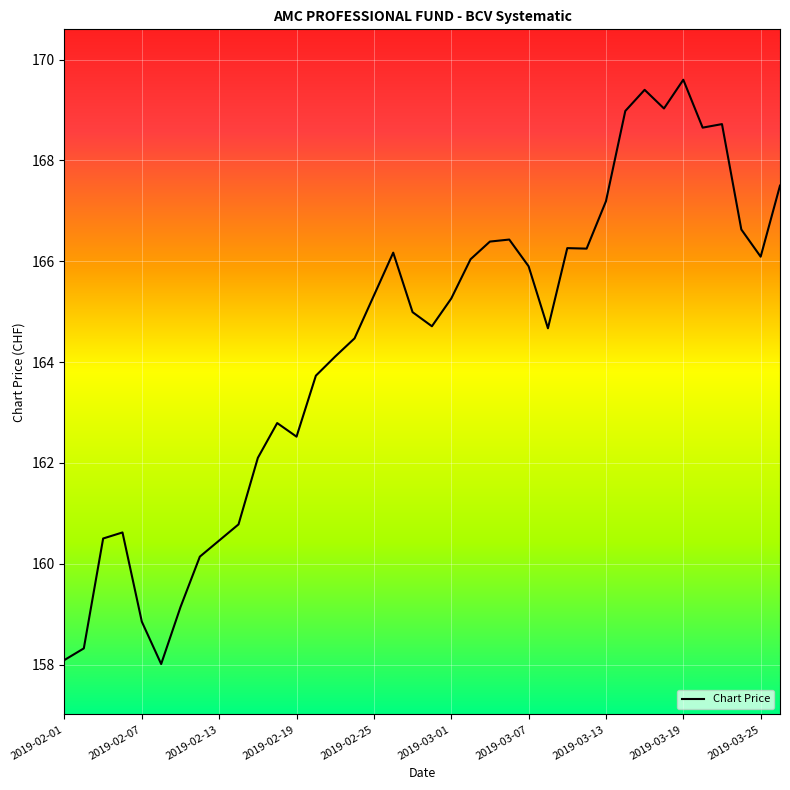

What is the difference between the maximum and minimum values?

11.6